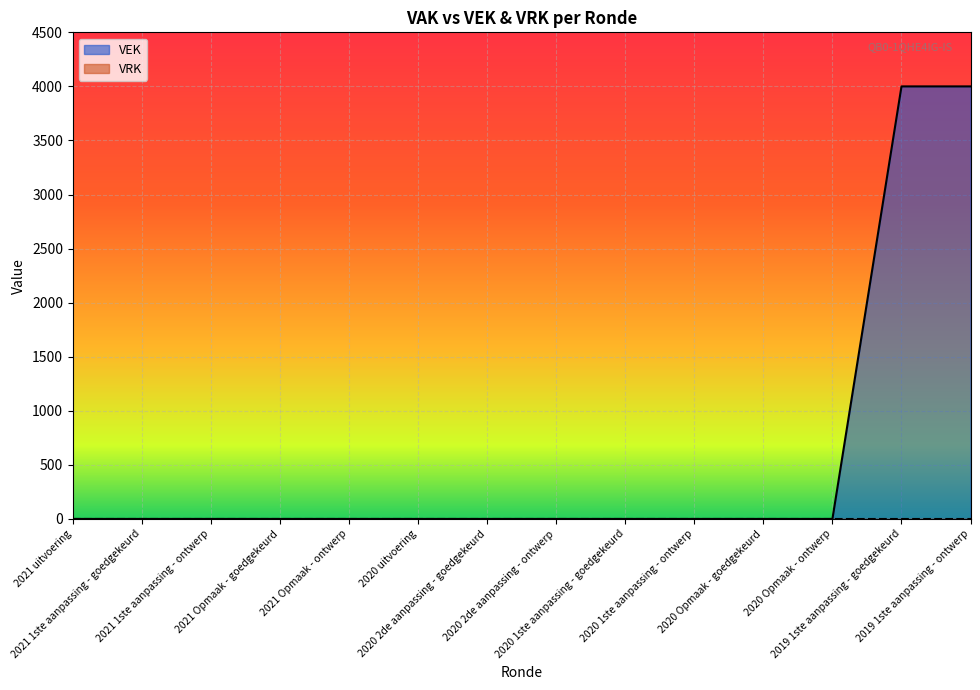

What is the greatest value displayed?

4000